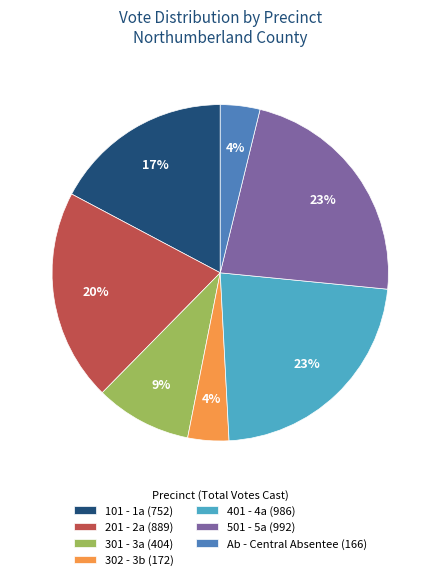

Is there any slice that represents more than half of the pie?

No